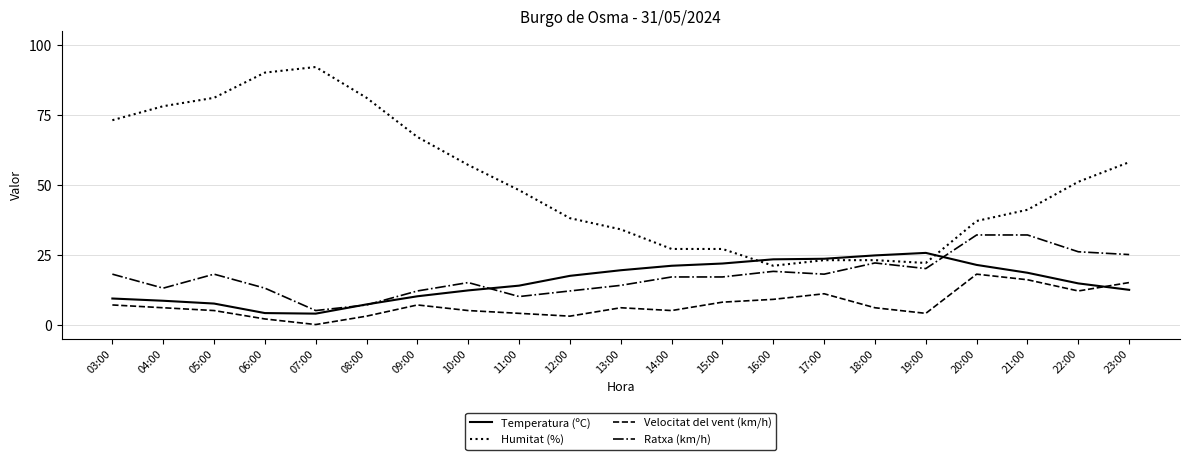

In Temperatura (ºC), how many points are lower than both neighbors (excluding endpoints)?

1